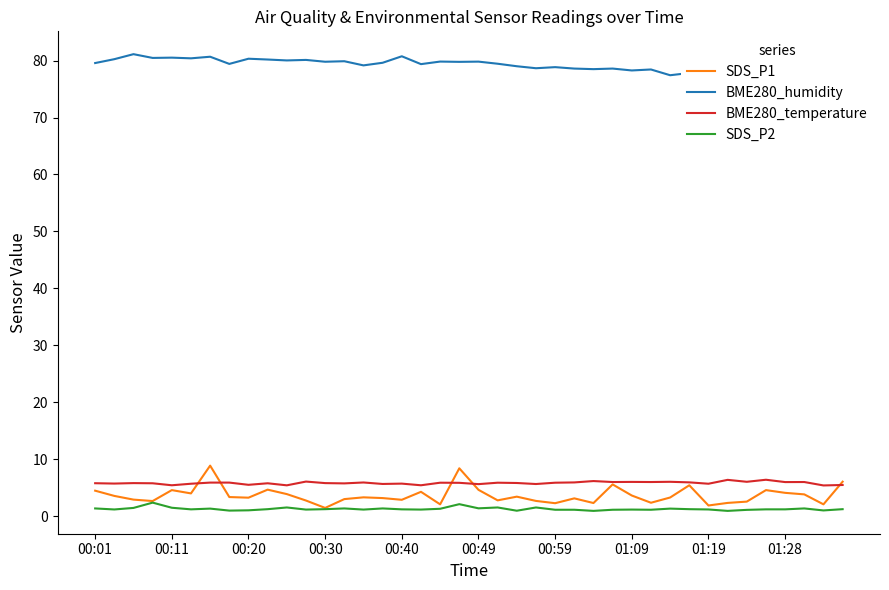

How many lines are shown in the chart?

4